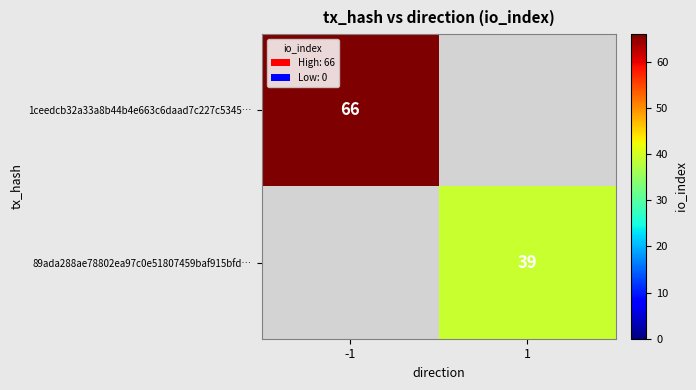

How many data points does each series have?

2